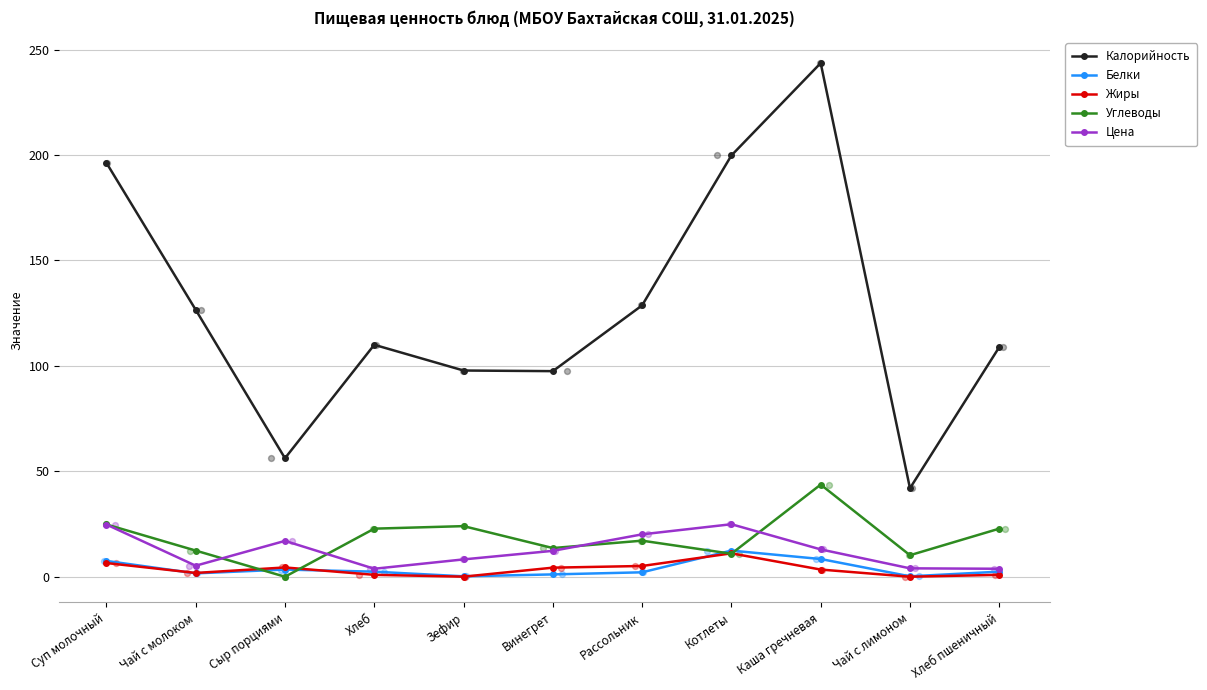

Which series has the largest total across all categories?

Калорийность